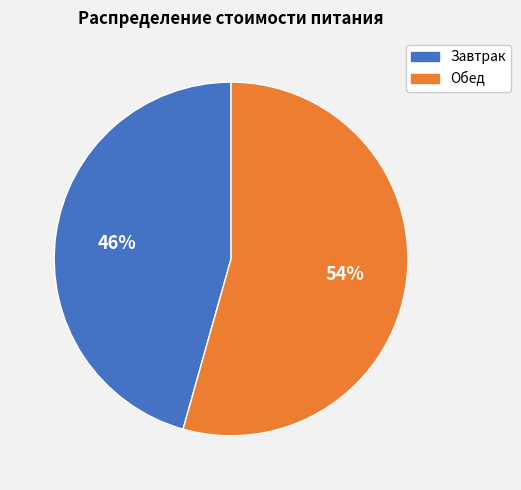

Which category has the smallest portion of the pie?

Завтрак